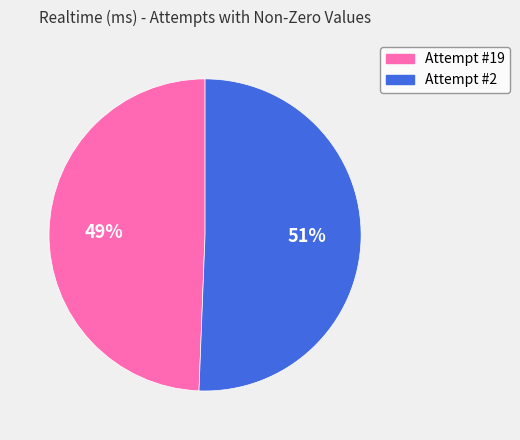

How many slices are in this pie chart?

2